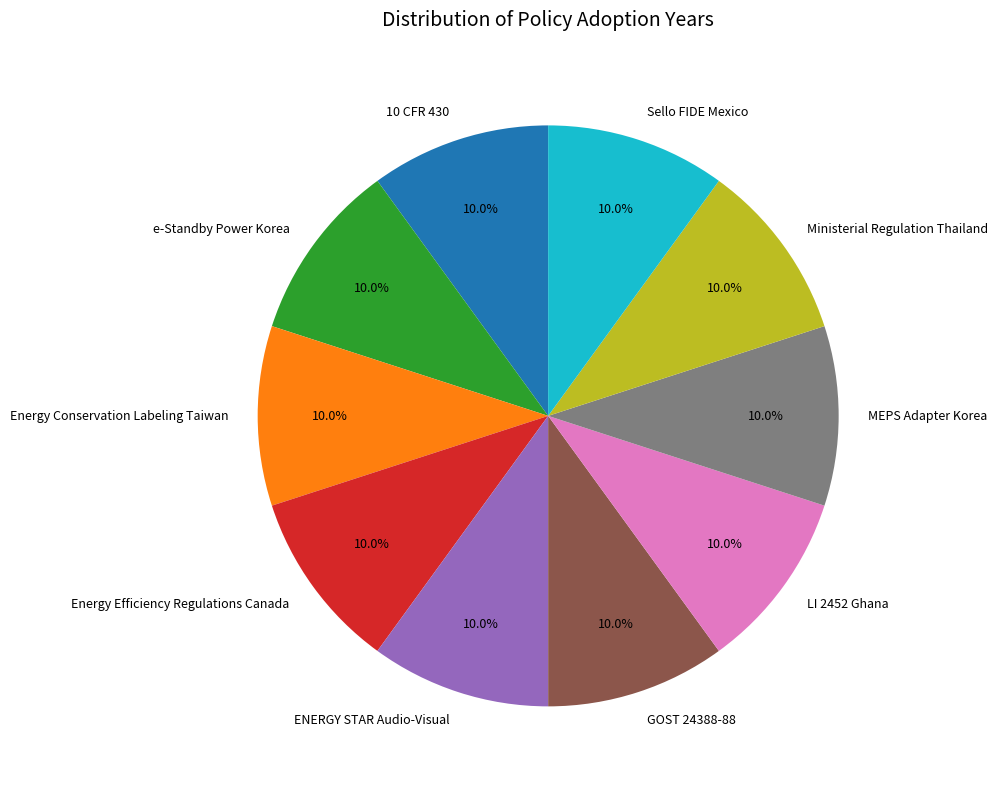

Count the number of slices in the pie.

10